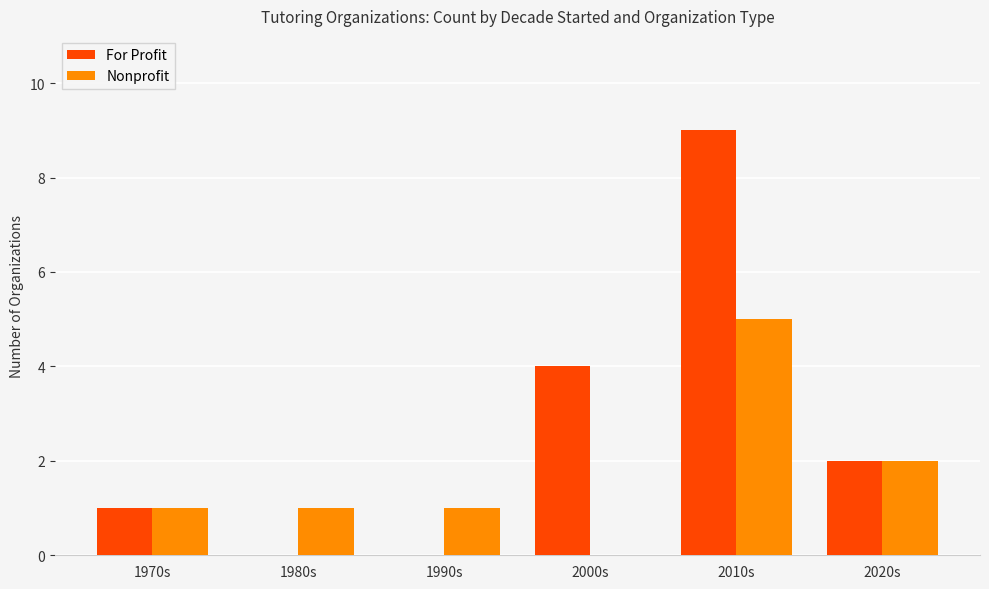

What is the sum of the Nonprofit values at 1980s and 2020s?

3